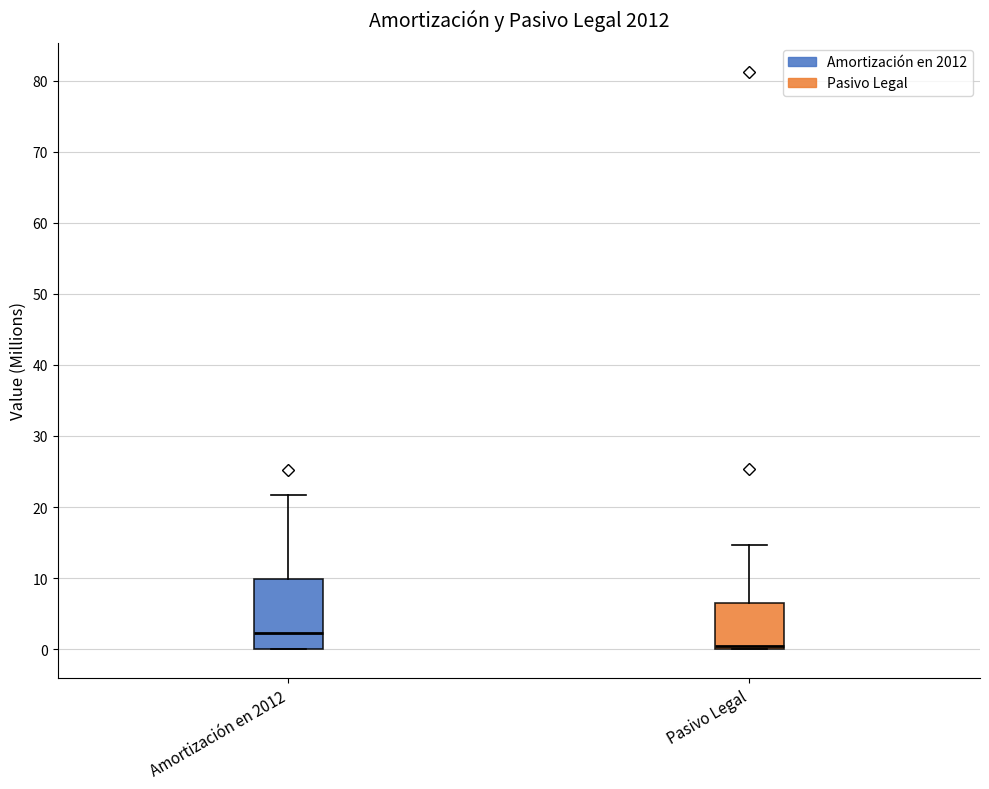

Reading left to right, transcribe this box plot: for each box, give where its median line is, the range the box spans, and where its two whiskers end, as read against the y-axis. The values are not printed on the chart, so give them approximately, as read against the axis.

Amortización en 2012: median 2, box 0 to 10, whiskers 0 to 22
Pasivo Legal: median 0 (just above the box's lower edge), box 0 to 7, whiskers 0 to 15